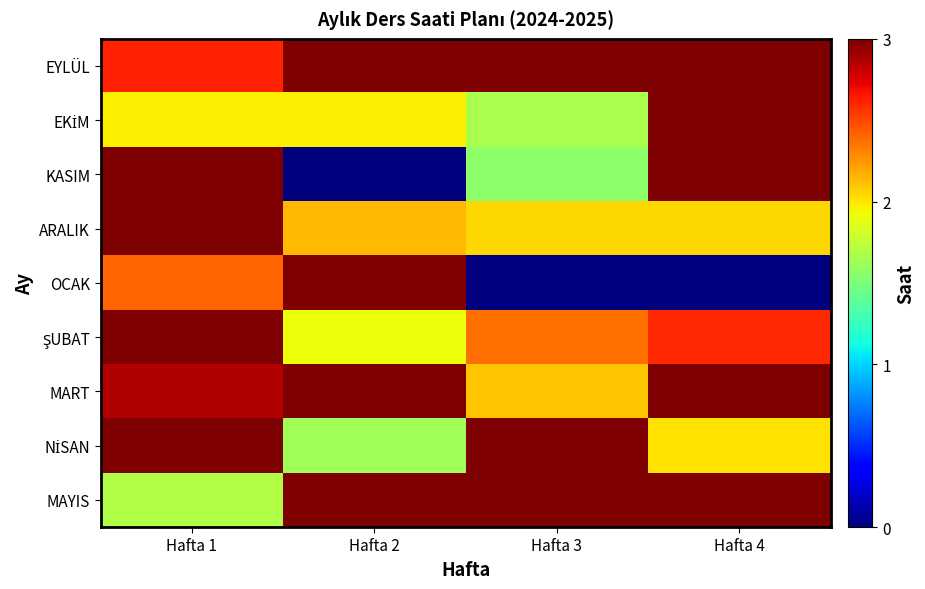

At which category does the chart reach its peak across all series?

Hafta 2